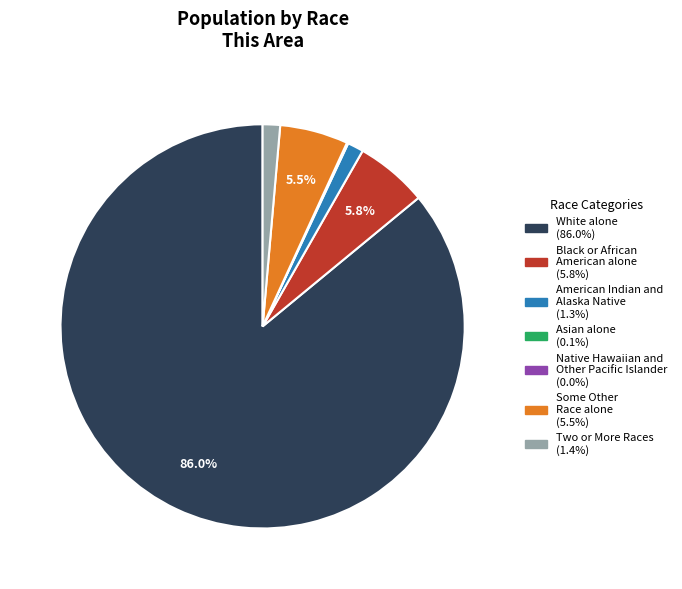

Which slice represents more than half of the pie?

White alone